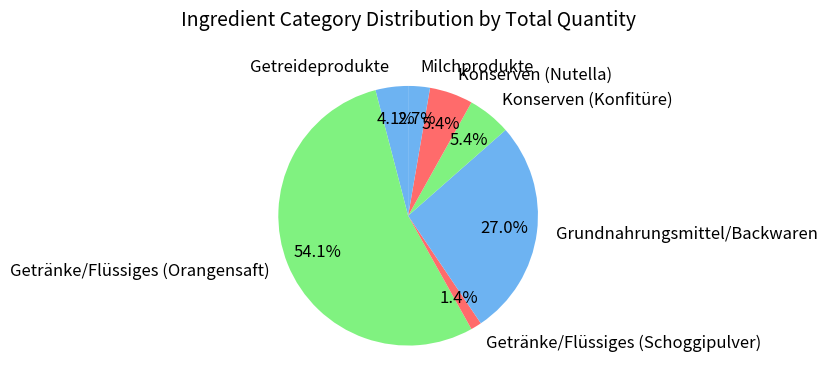

What is the ratio of the value at Getränke/Flüssiges (Orangensaft) to the value at Konserven (Nutella)?

10.0